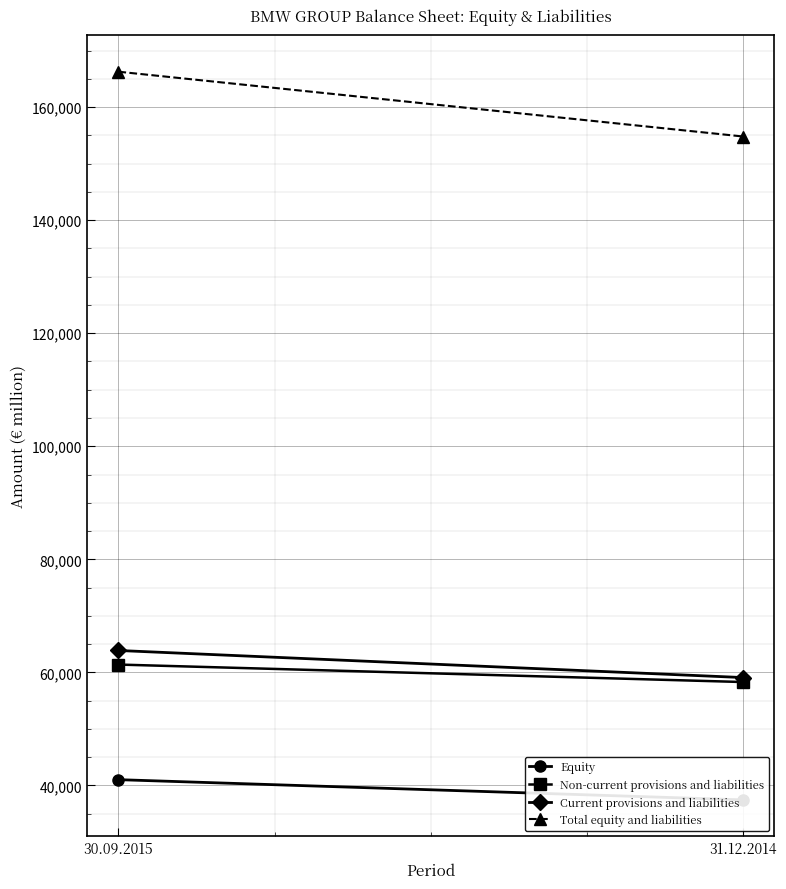

True or false: Total equity and liabilities has a value of 277751 at 30.09.2015.

False